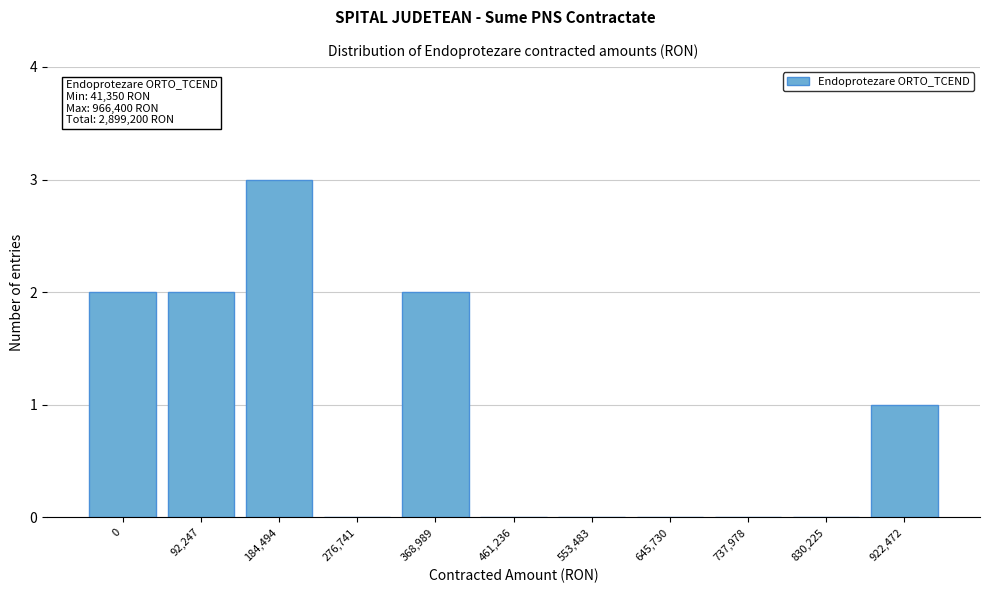

Reading left to right, list all the values displayed in this chart.

0=2	92,247=2	184,494=3	276,741=0	368,989=2	461,236=0	553,483=0	645,730=0	737,978=0	830,225=0	922,472=1